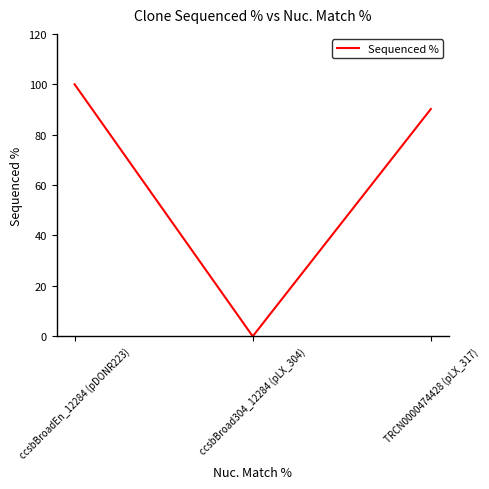

How many values exceed 90?

2